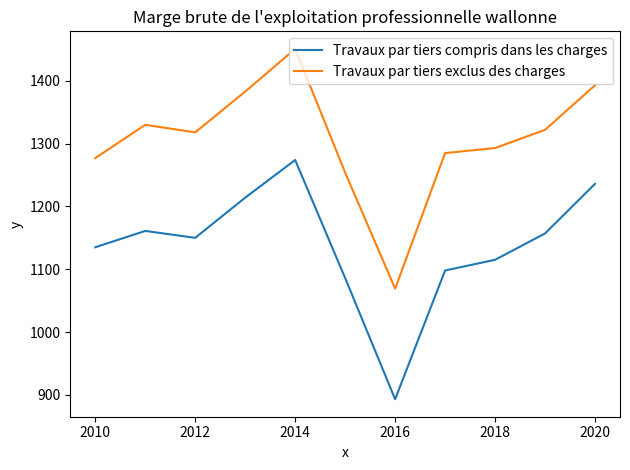

Count the number of data series in this chart.

2